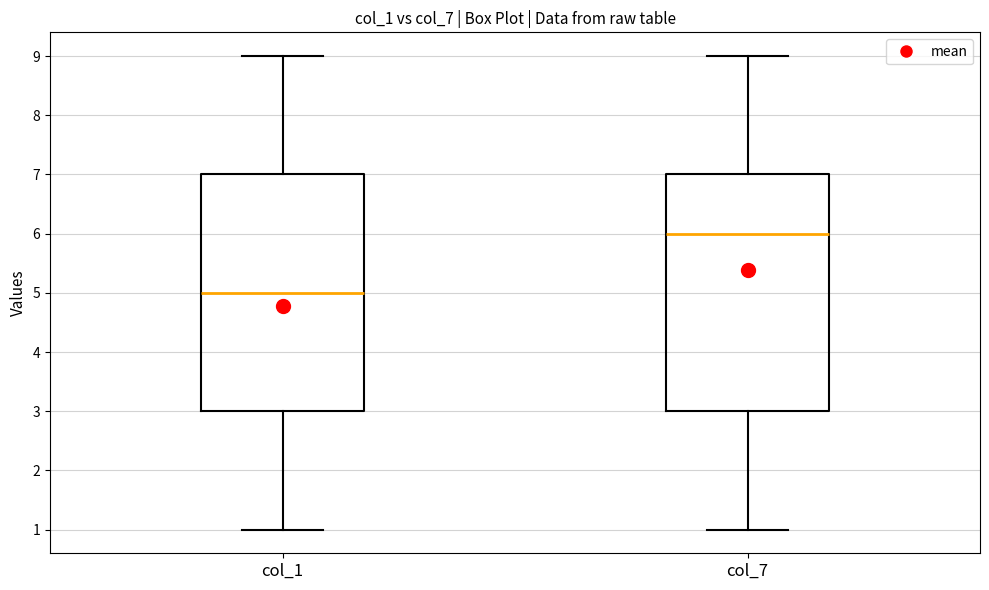

Reading left to right, transcribe this box plot: for each box, give where its median line is, the range the box spans, and where its two whiskers end, as read against the y-axis. The values are not printed on the chart, so give them approximately, as read against the axis.

col_1: median 5, box 3 to 7, whiskers 1 to 9
col_7: median 6, box 3 to 7, whiskers 1 to 9